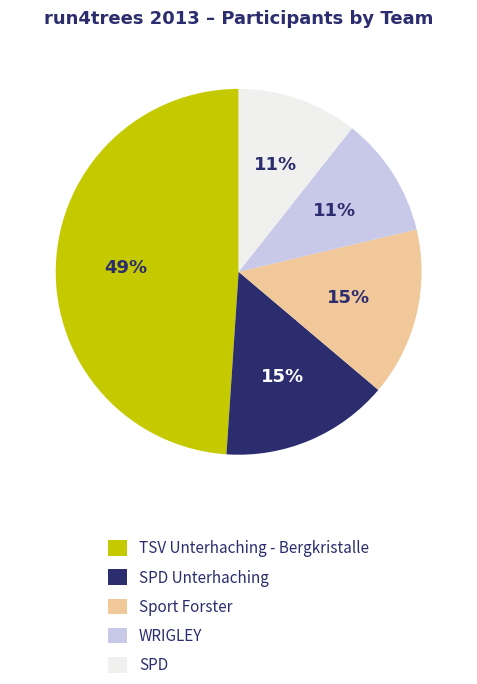

To the nearest percent, what percentage of the pie is SPD?

11%